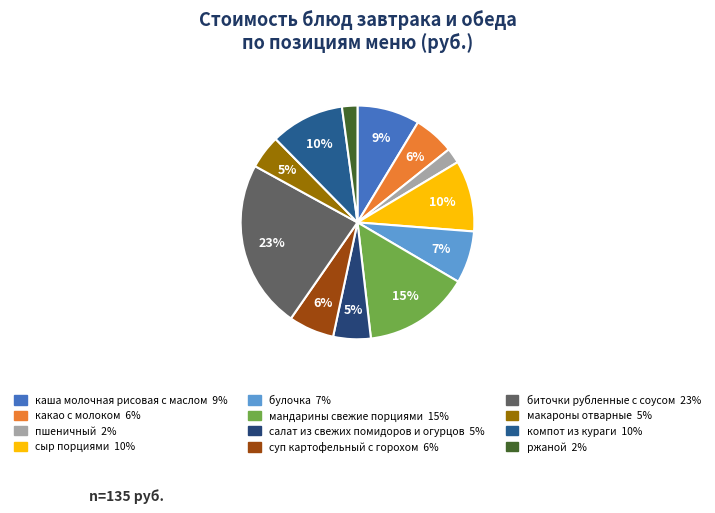

How many segments does this pie chart have?

12